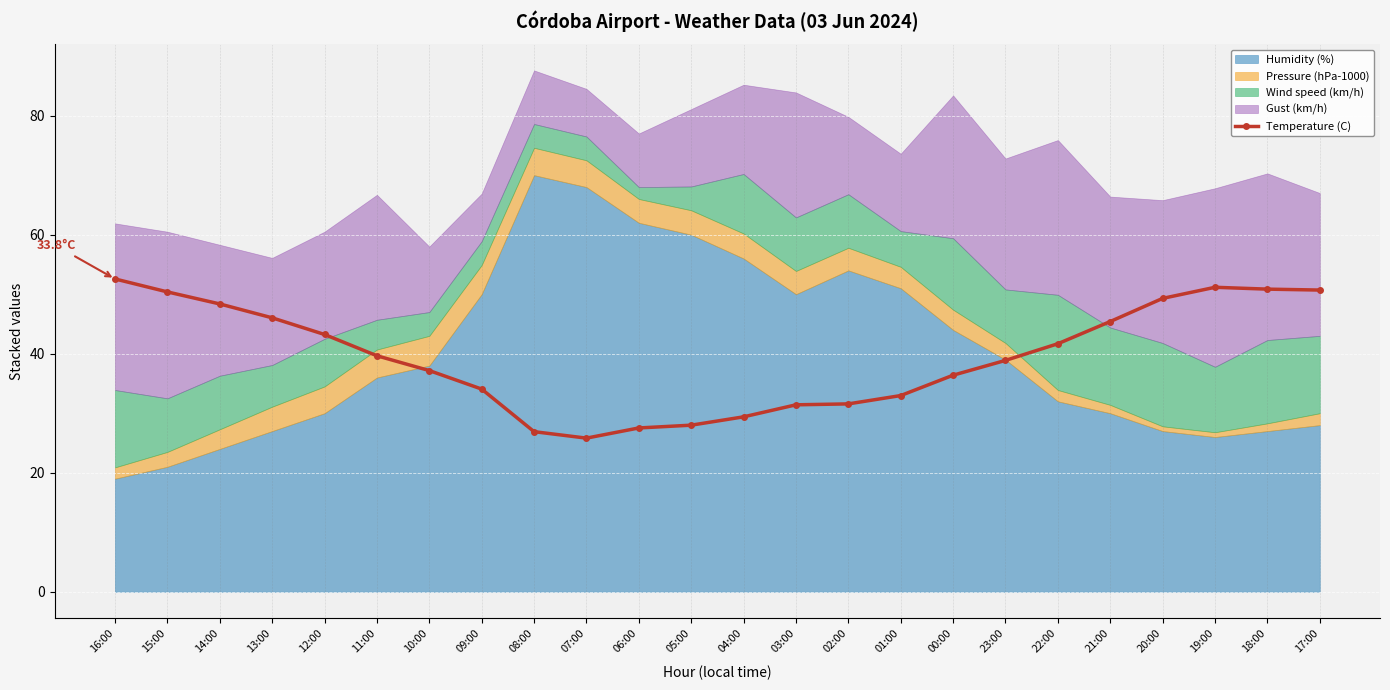

What is the average value?

39.6